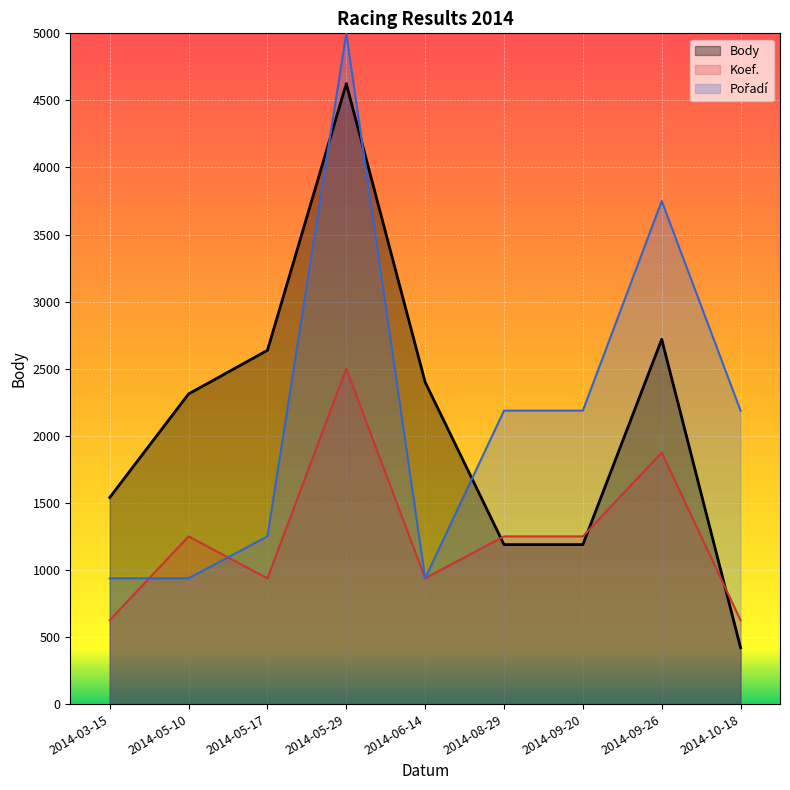

How many interior local peaks does the Body series have?

2